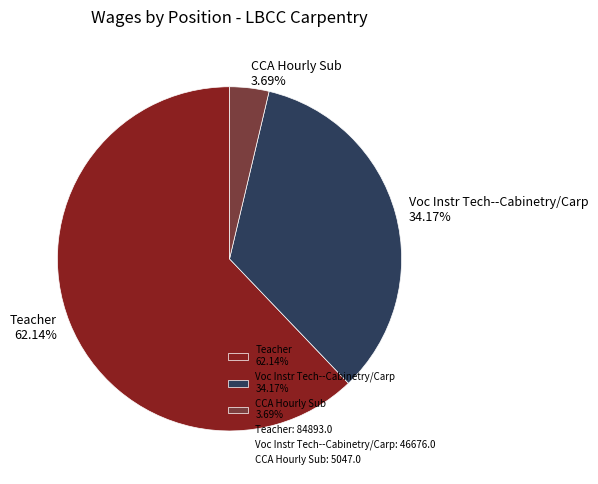

What percentage is the CCA Hourly Sub slice, to the nearest percent?

4%